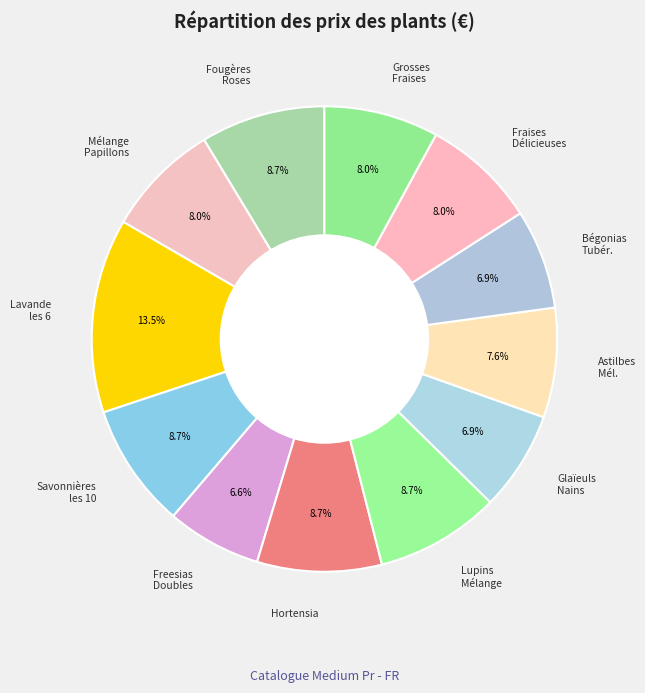

Does any single category account for the majority?

No